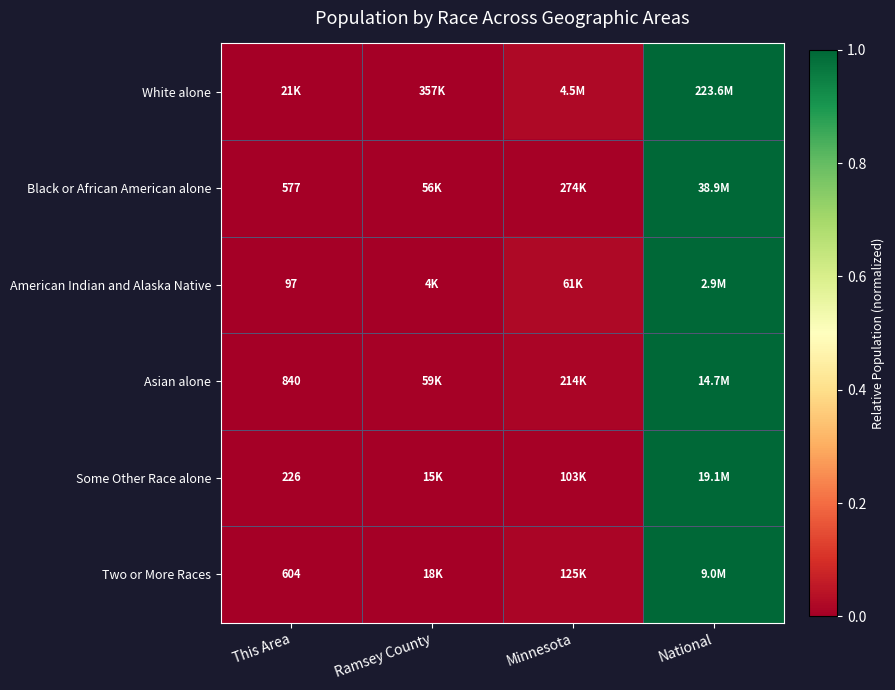

The value of American Indian and Alaska Native at This Area is 0.0. True or false?

False